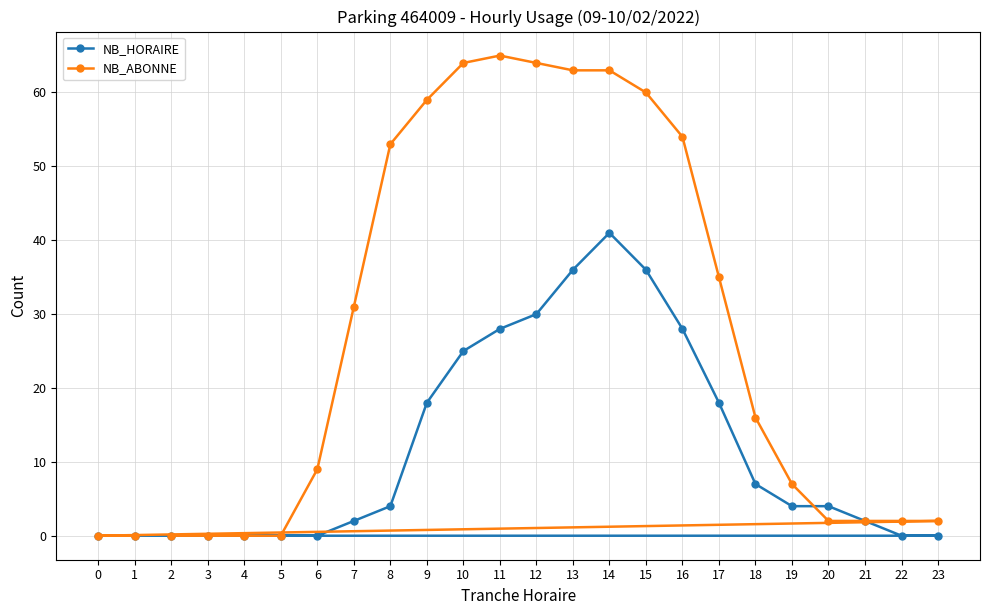

What is the difference between the maximum and minimum values in the NB_HORAIRE series?

41